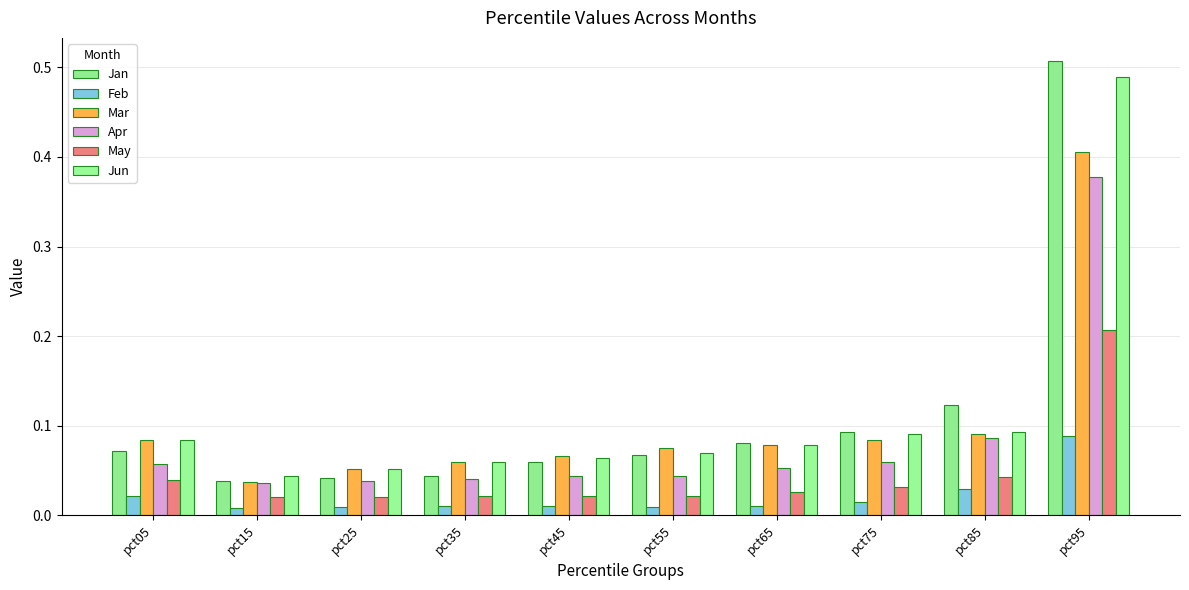

Which series changed the most between pct75 and pct85?

Jan